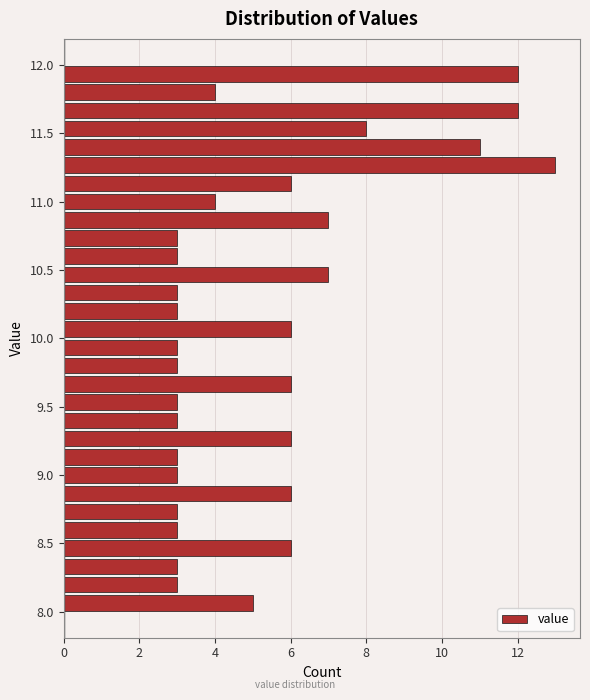

Around what value on the y-axis is the longest bar? Give the approximate position of its centre, as read against the axis.

11.25